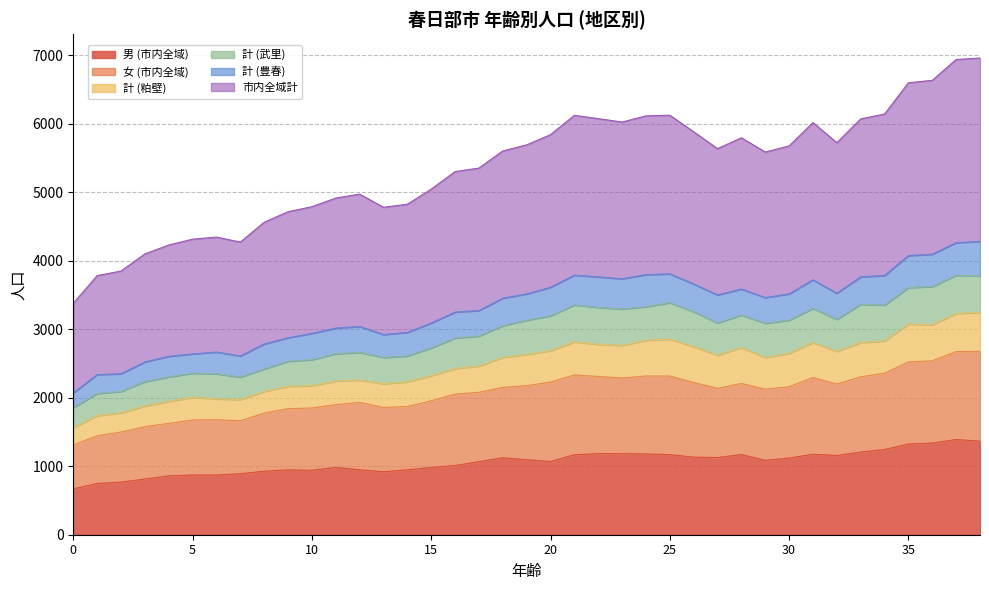

True or false: 女 (市内全域) has more than 0 points higher than both neighbors.

True